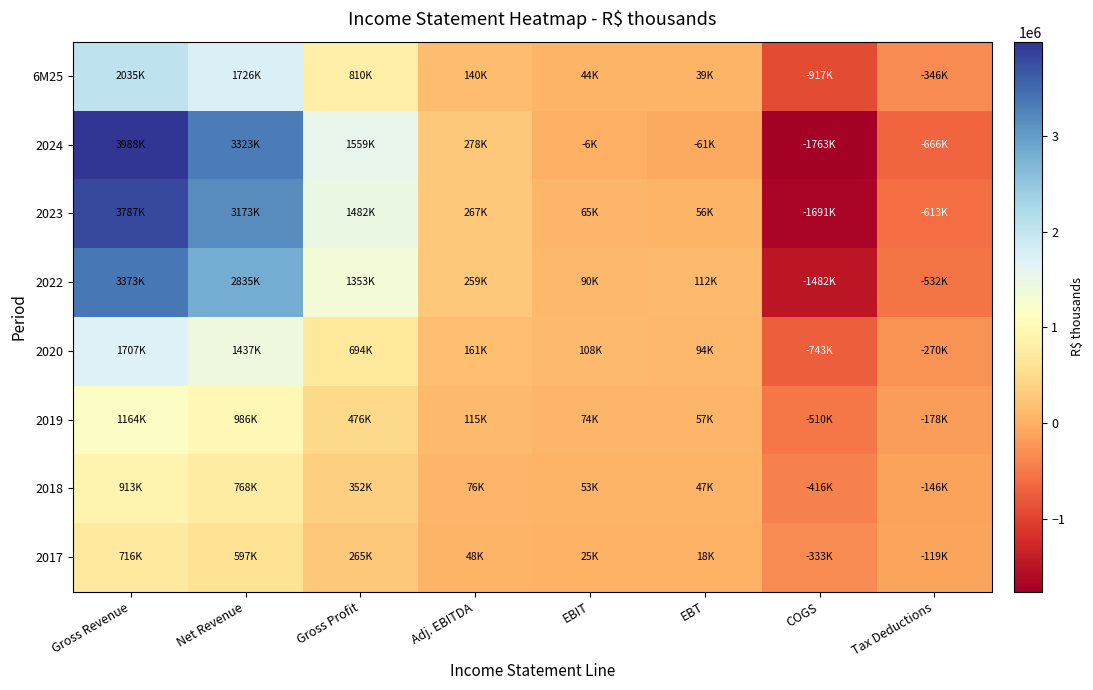

At how many categories does at least one series exceed 361561?

3